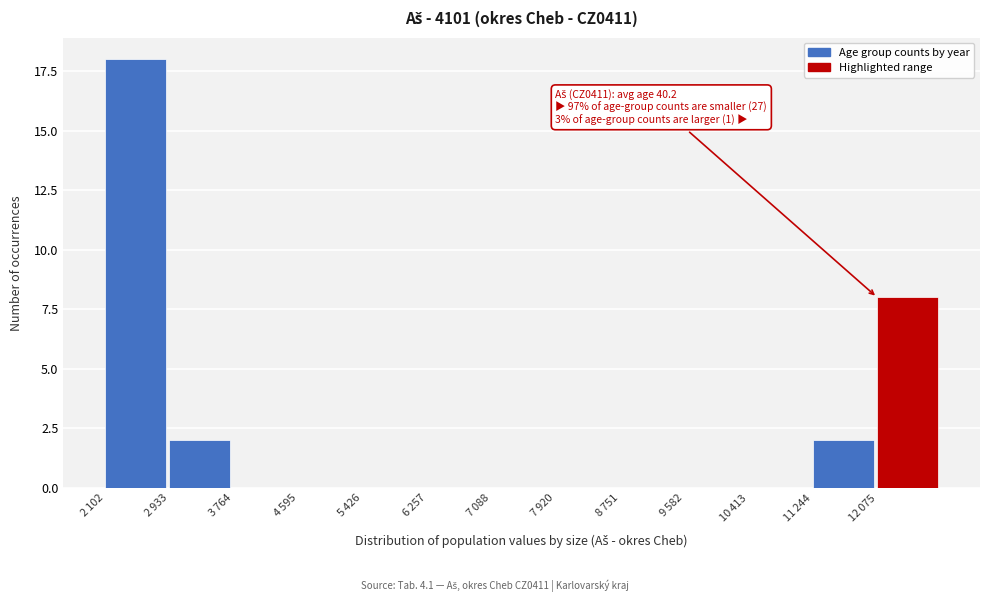

What is the sum of all values?

30